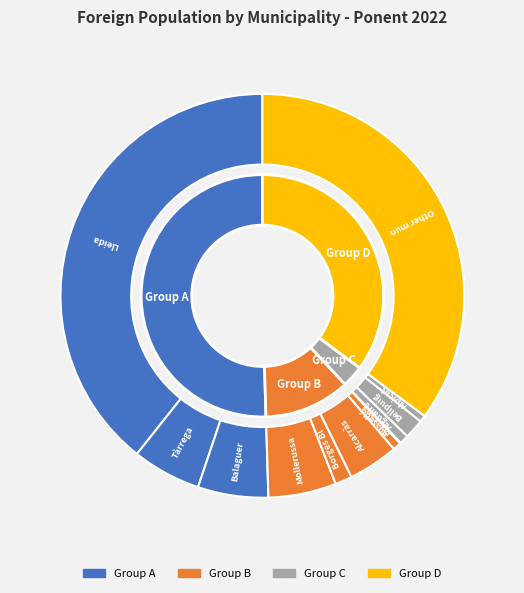

Is Alpicat the majority of the pie?

No